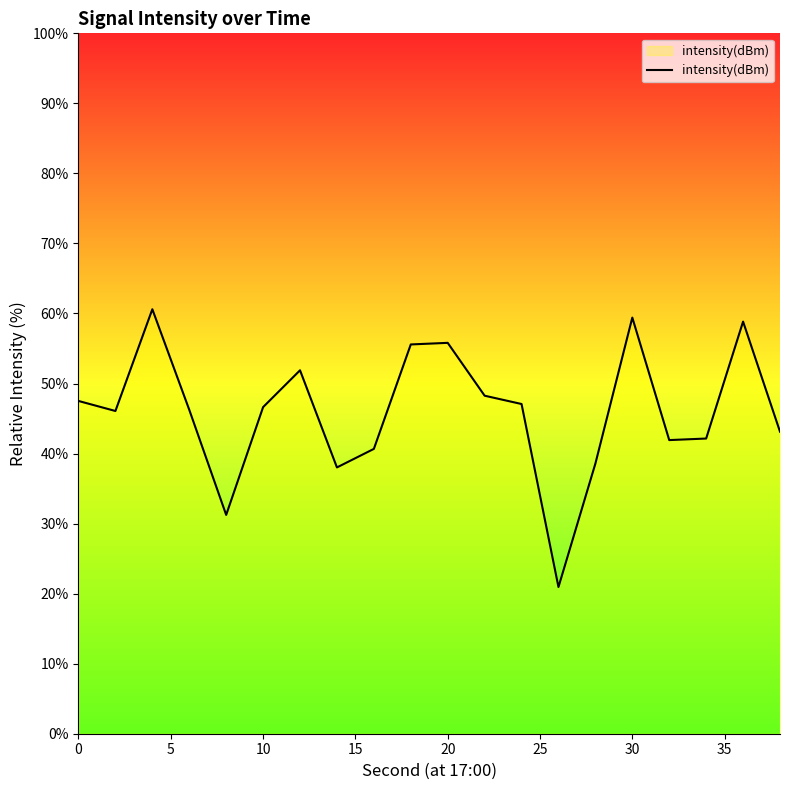

What is the minimum value shown in the chart?

20.9